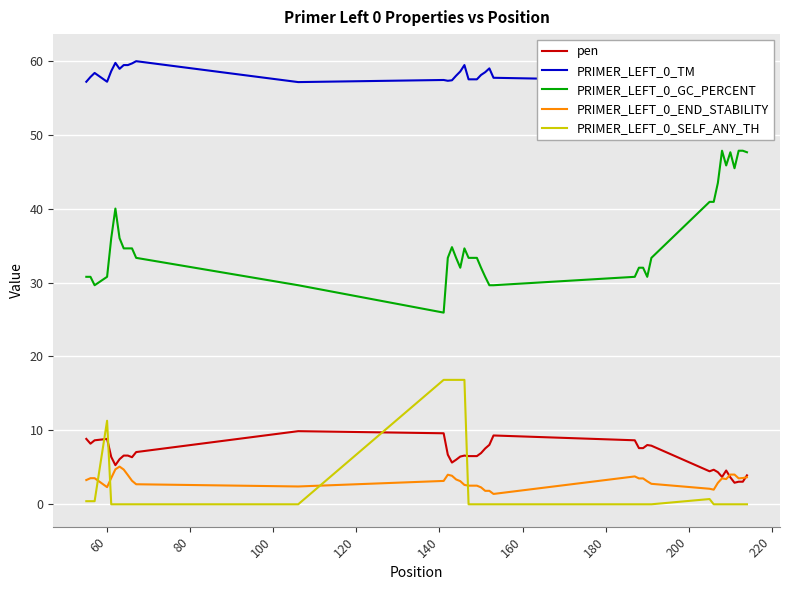

True or false: PRIMER_LEFT_0_GC_PERCENT and pen intersect in this chart.

False